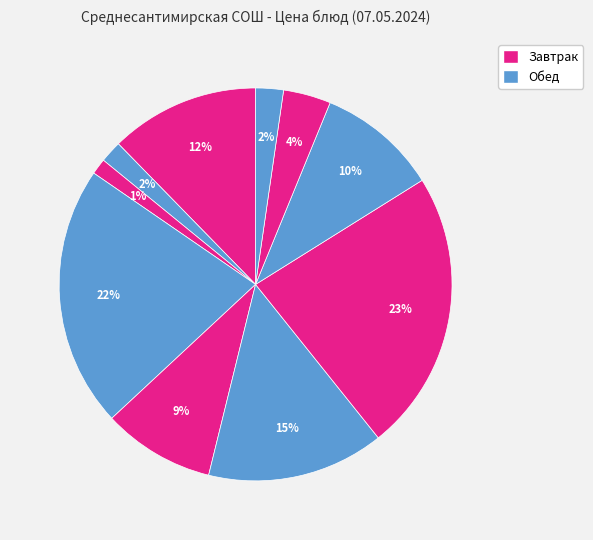

How many slices are in this pie chart?

10